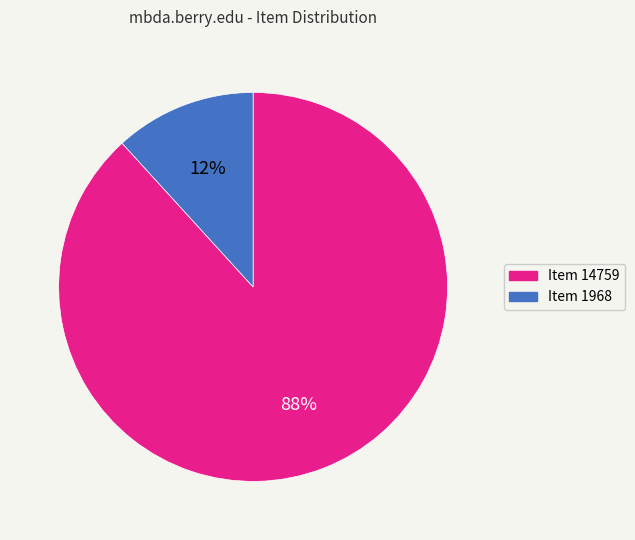

To the nearest percent, what is the difference between the largest and smallest slice percentages?

76%